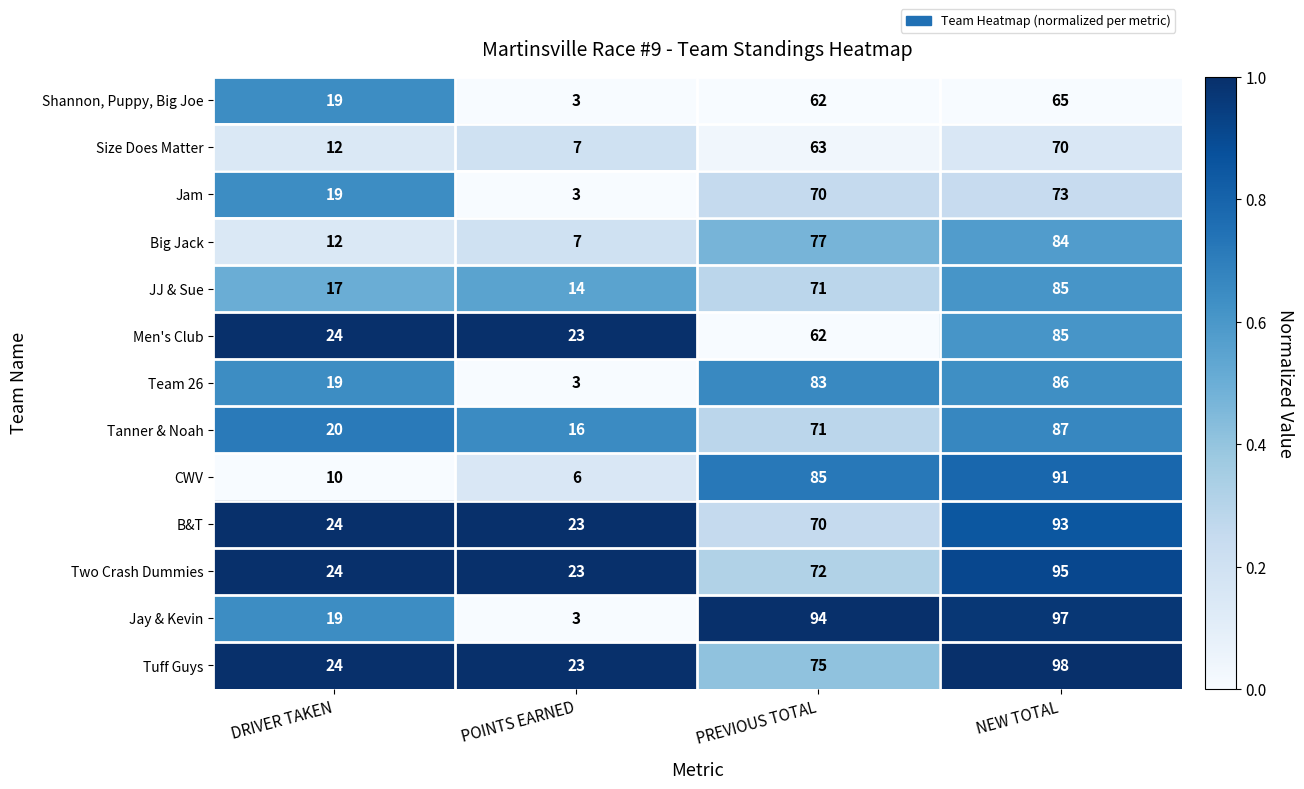

How many data points does each series have?

4